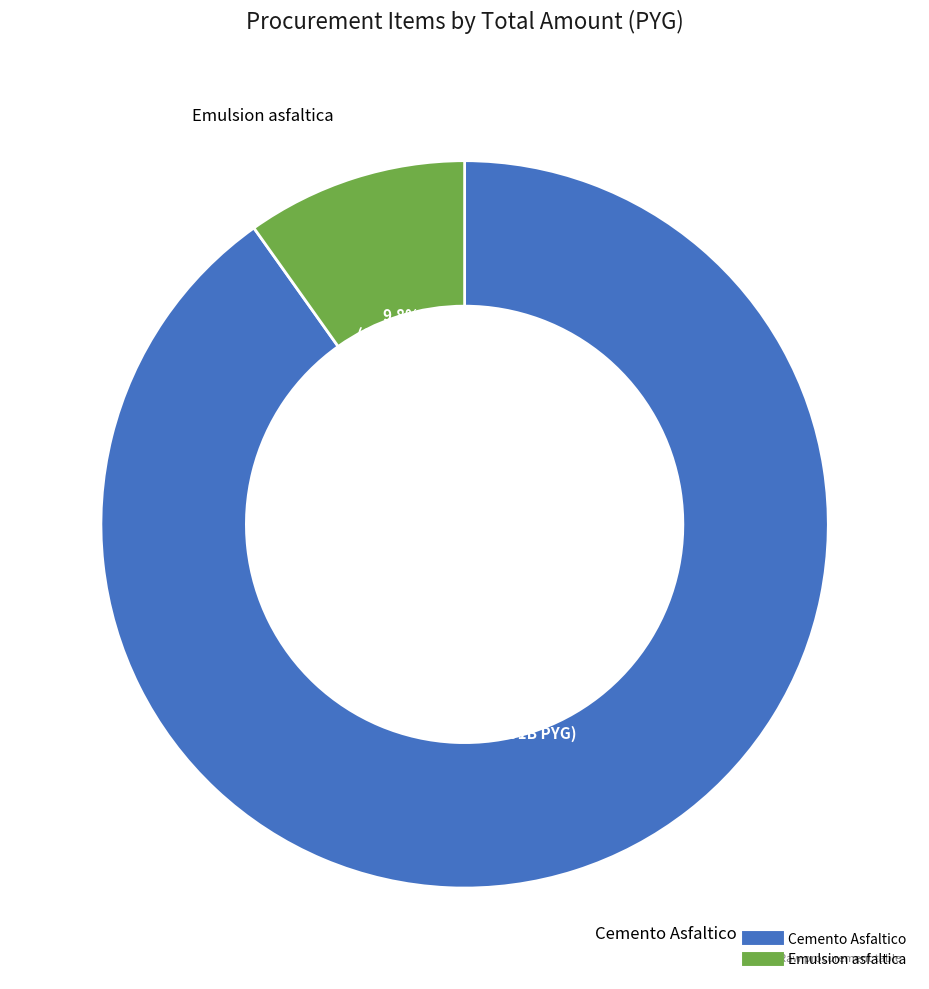

Is it true that Emulsion asfaltica is 10% of the pie?

True